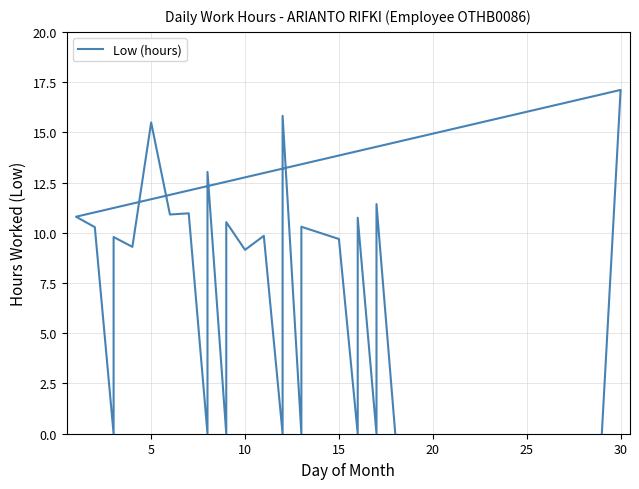

Count the number of values greater than 9.

17